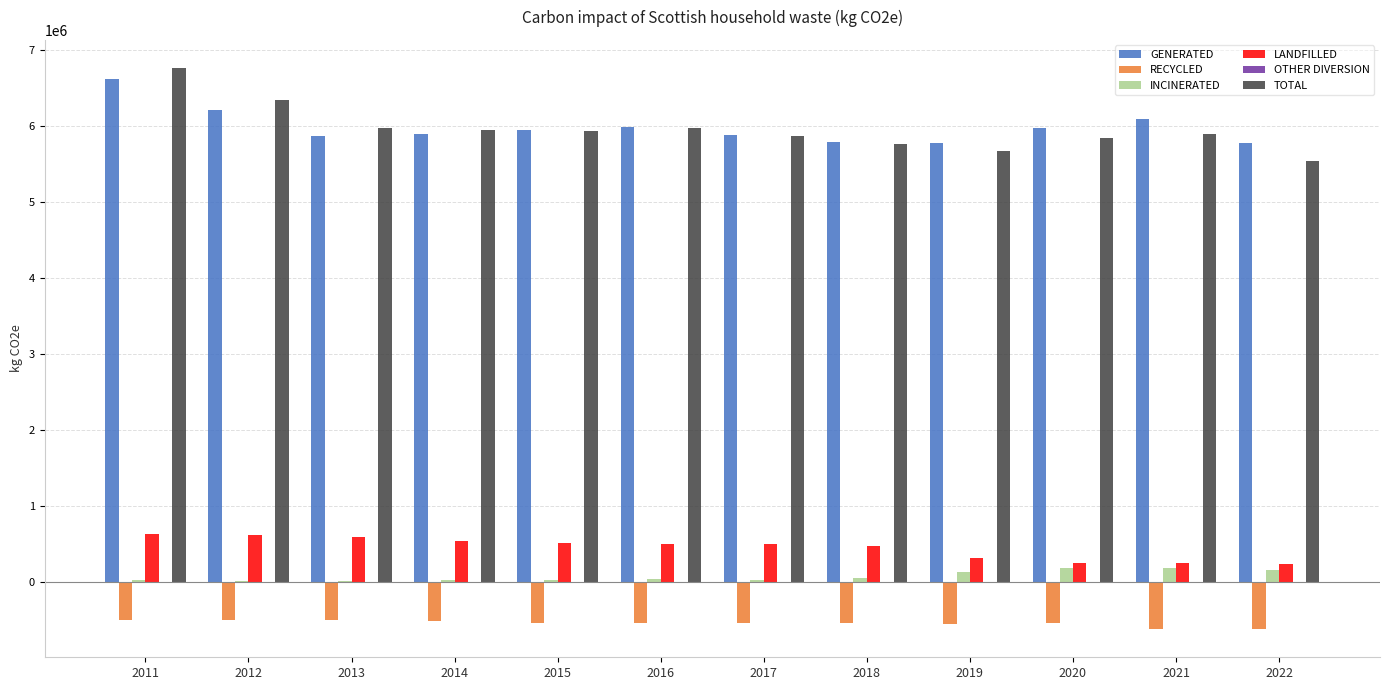

The value of GENERATED at 2011 is 6622467.0. True or false?

True